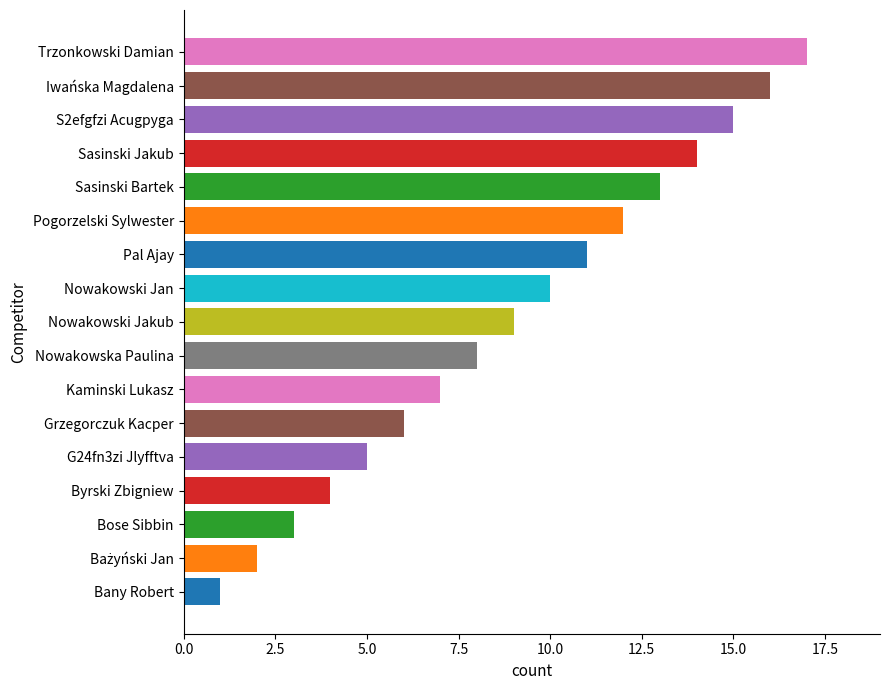

Between Iwańska Magdalena and Nowakowska Paulina, which is larger?

Iwańska Magdalena